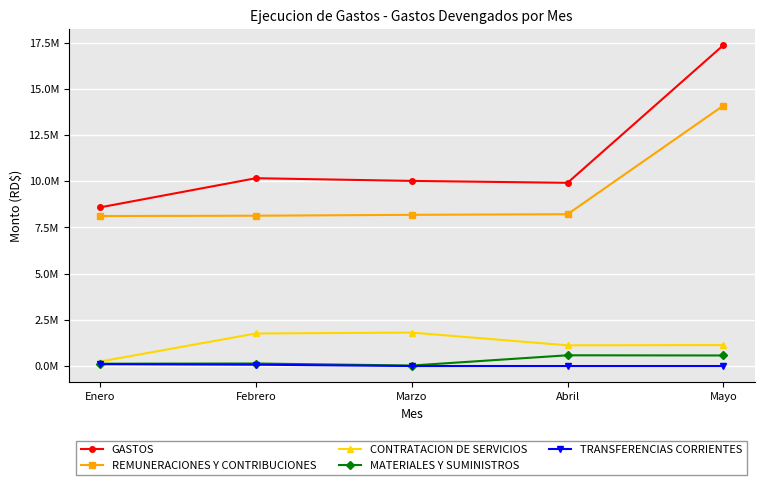

Where is MATERIALES Y SUMINISTROS nearest to the value 303991?

Febrero